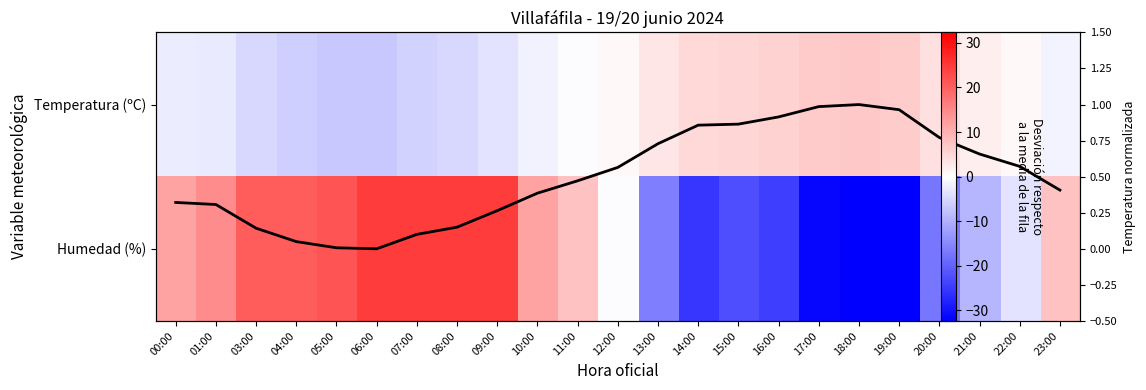

How many series are shown in this chart?

3